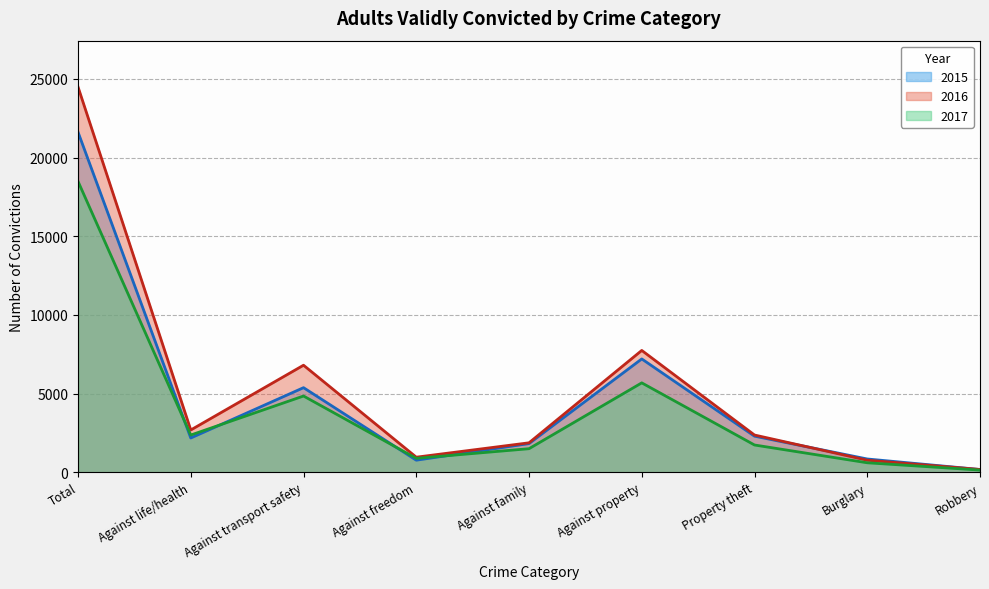

How many data points in 2015 are above 2183?

4